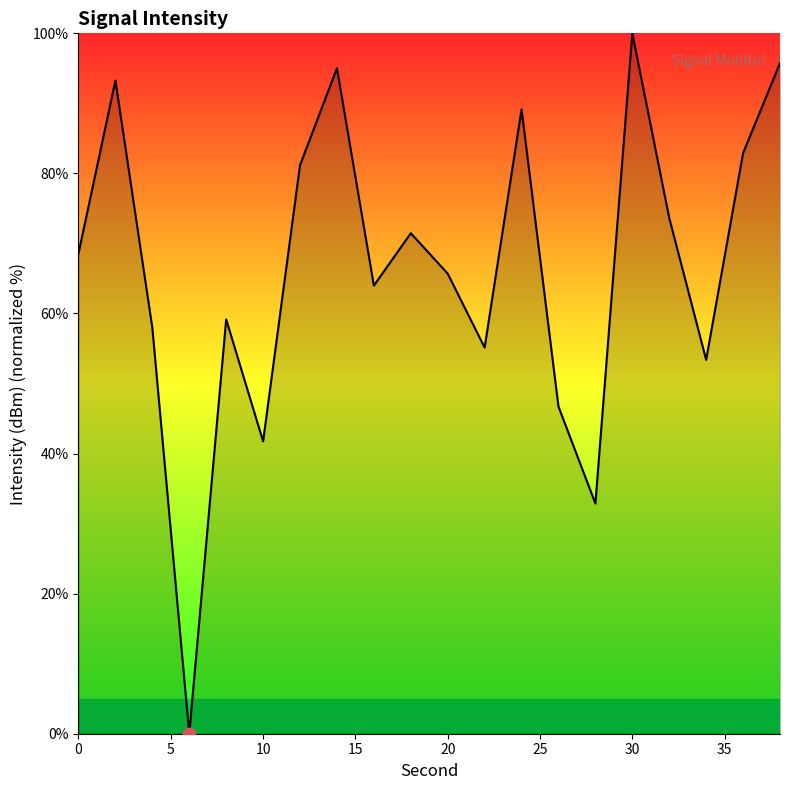

What is the maximum value shown in the chart?

100.0